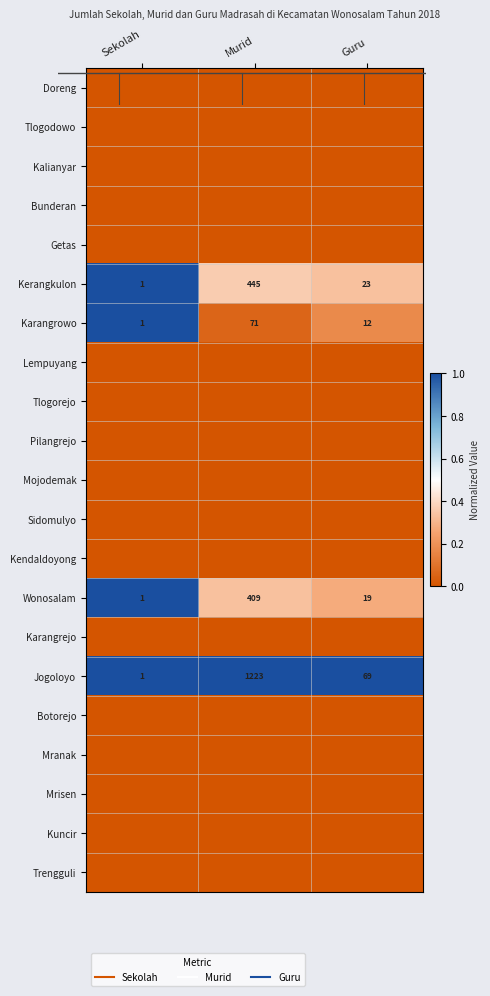

Which category has the highest value in the Mrisen series?

Sekolah